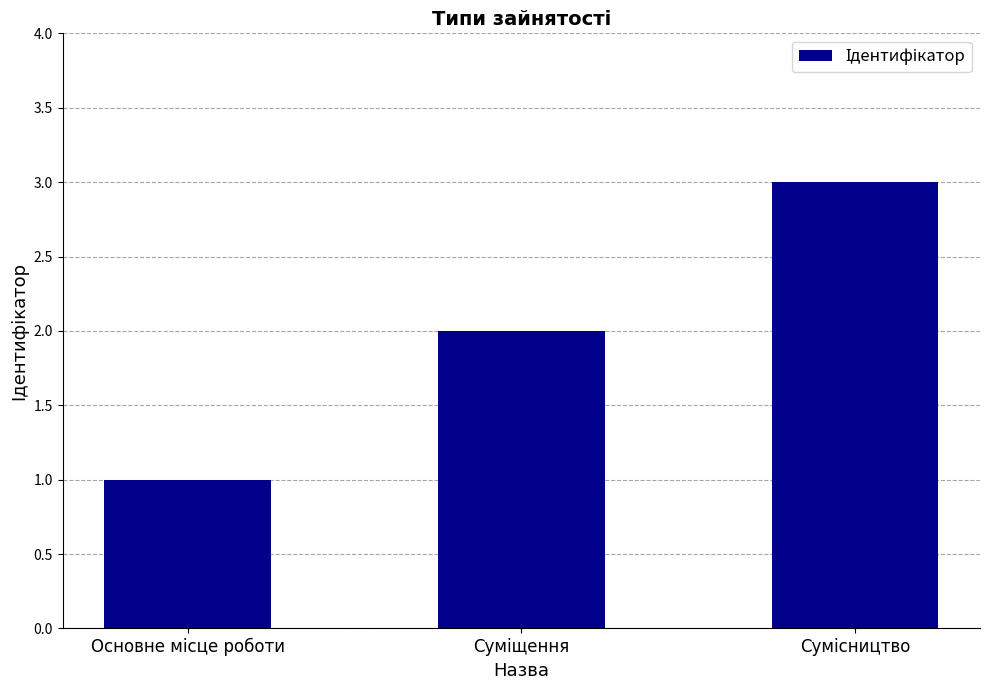

What is the maximum value shown in the chart?

3